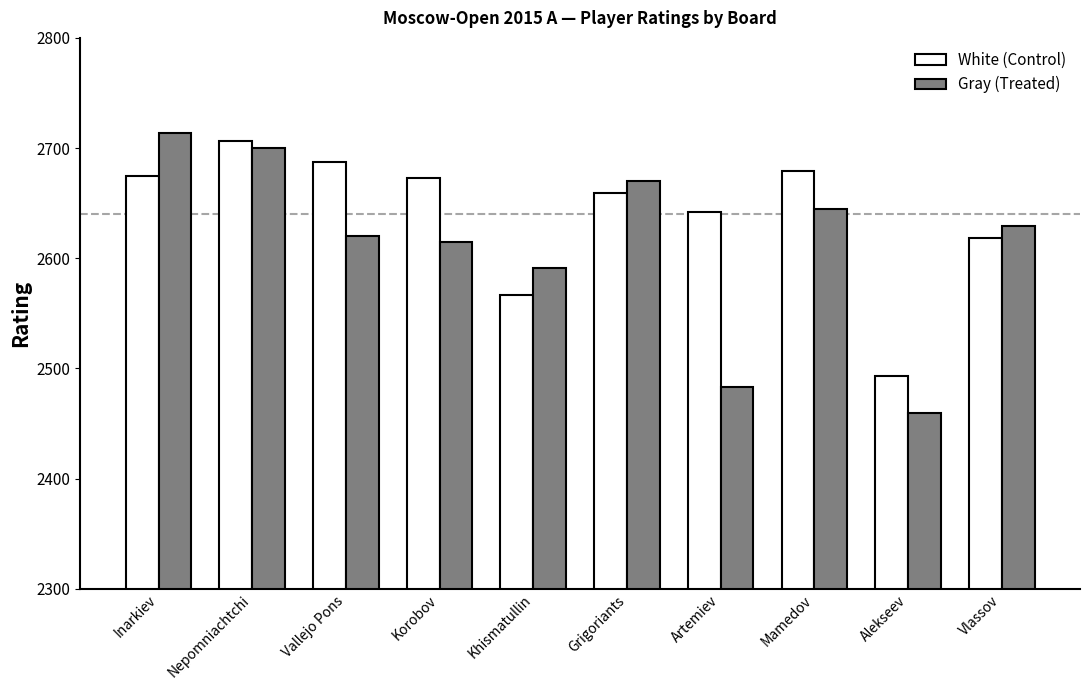

Where is White (Control) nearest to the value 2599?

Vlassov